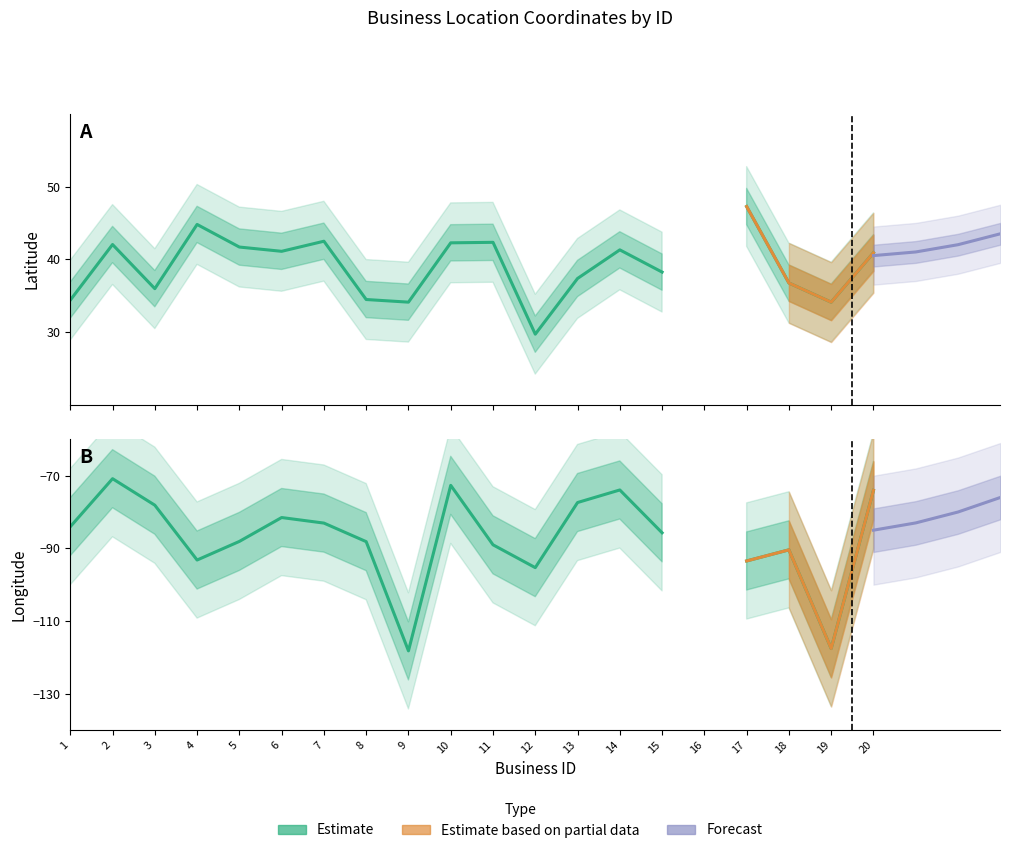

True or false: lat and lon cross at least once.

False